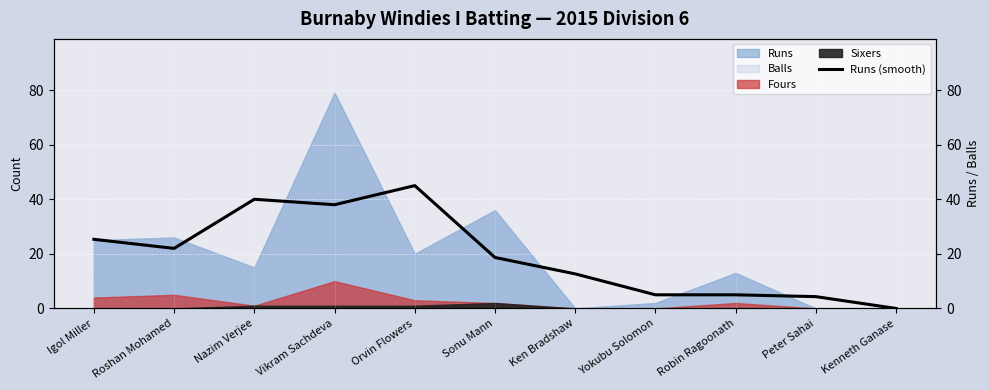

At which label does the data first exceed 18?

Igol Miller